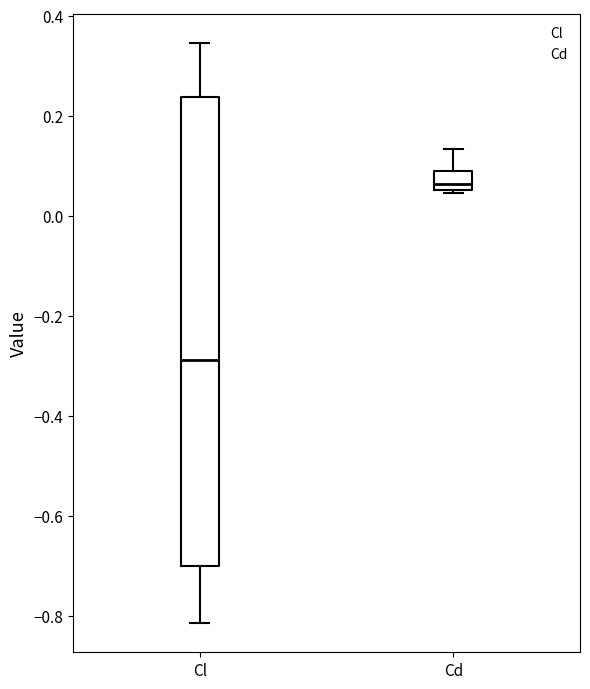

Which box is the tallest, from its lower edge to its upper edge?

Cl